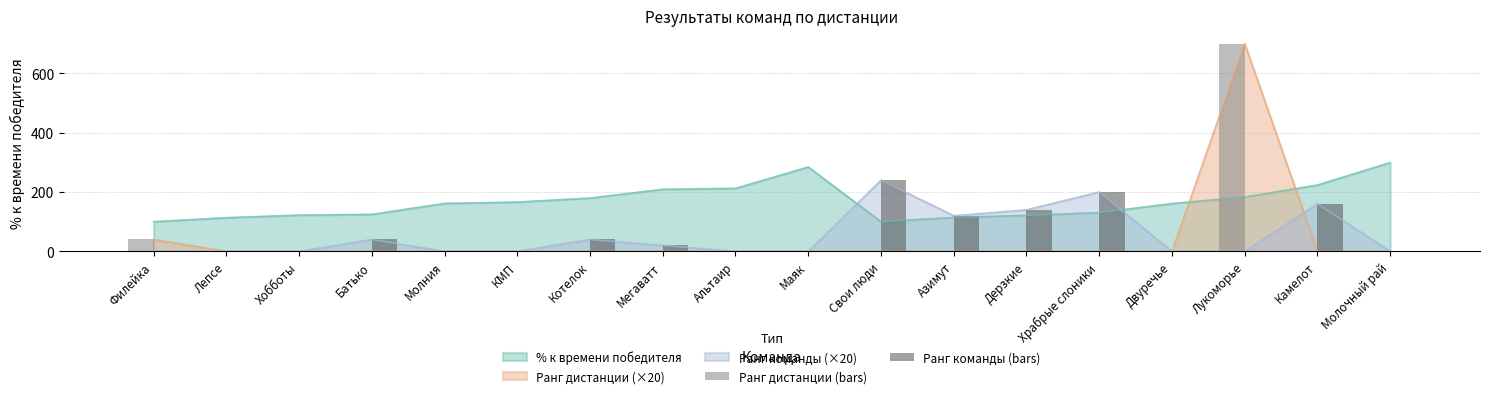

The value of Ранг команды (bars) at Азимут is 167. True or false?

False